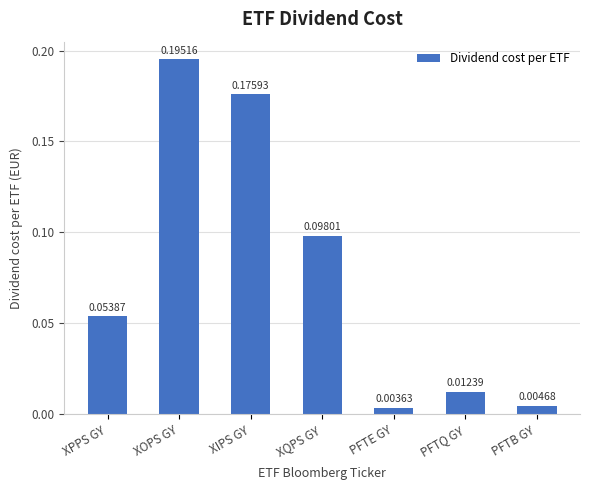

At which category does the chart reach its peak across all series?

XOPS GY